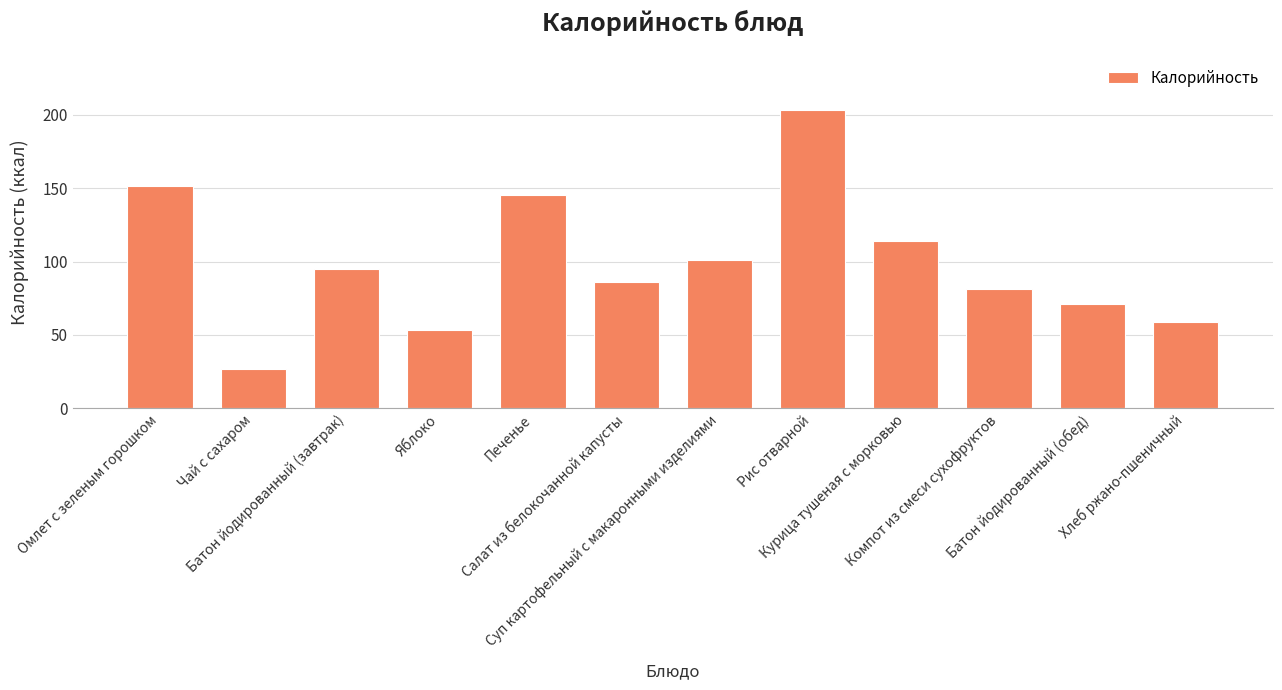

What is the minimum value shown in the chart?

26.8